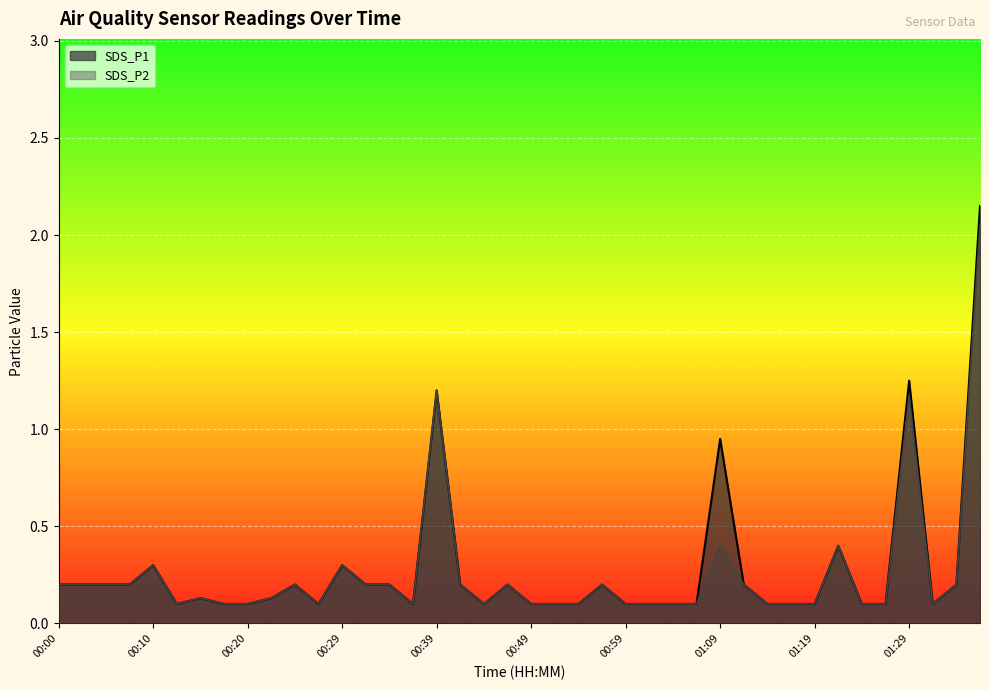

What are all the series names shown in the legend?

SDS_P1, SDS_P2